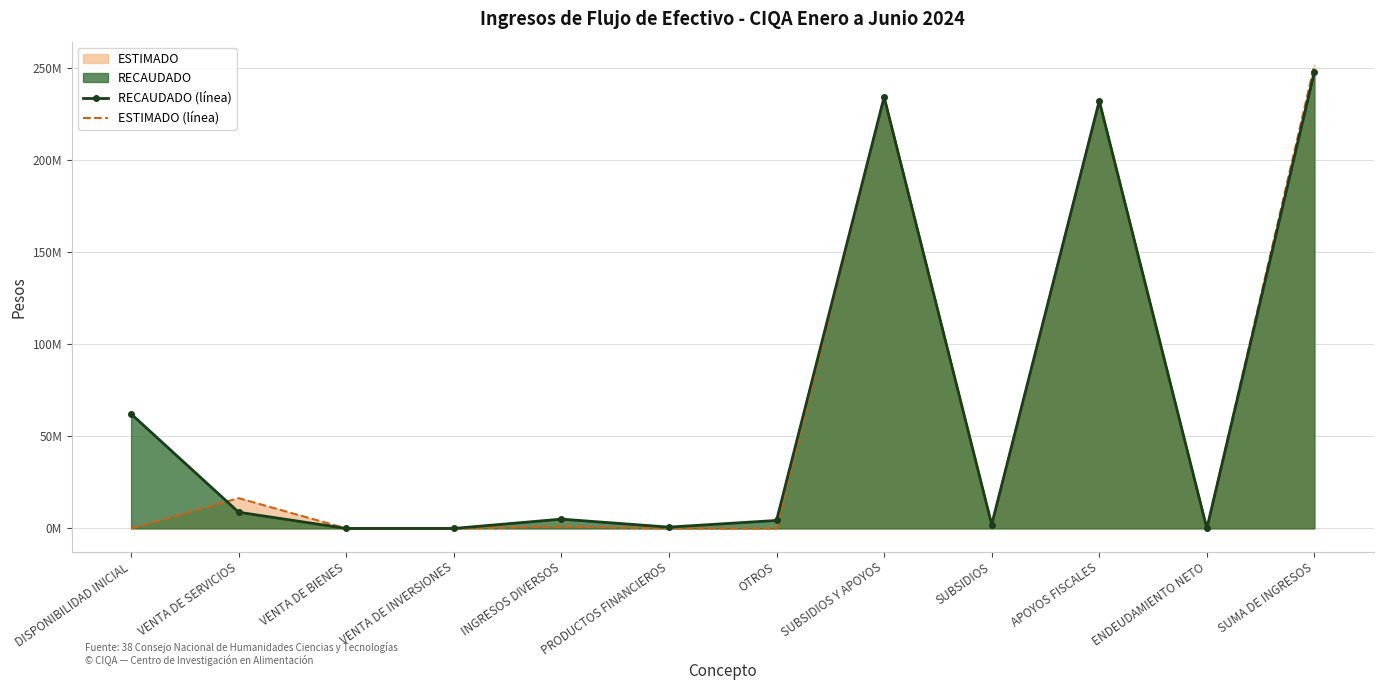

What is the total value across all series at SUMA DE INGRESOS?

500133238